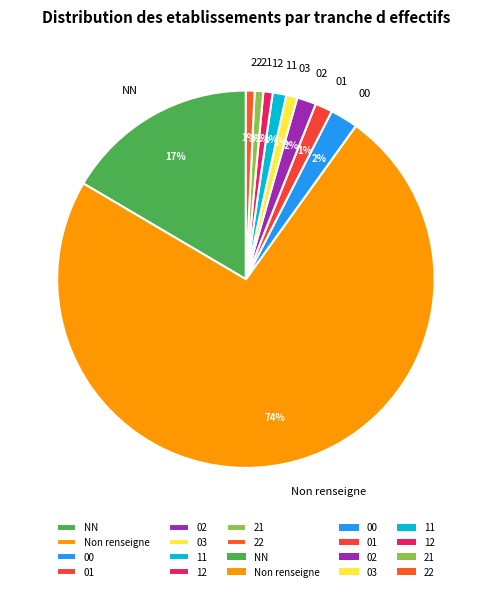

Do 02 and 00 together represent more than half of the pie?

No